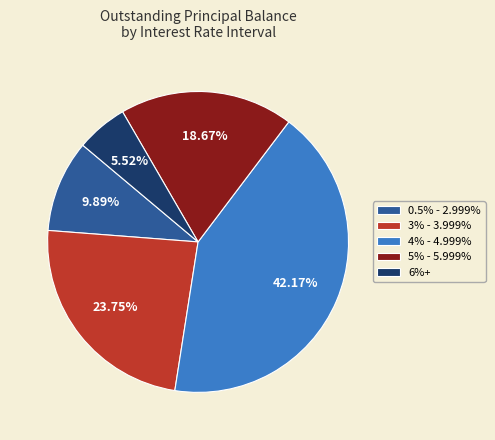

What is the ratio of the value at 0.5% - 2.999% to the value at 5% - 5.999%?

0.5